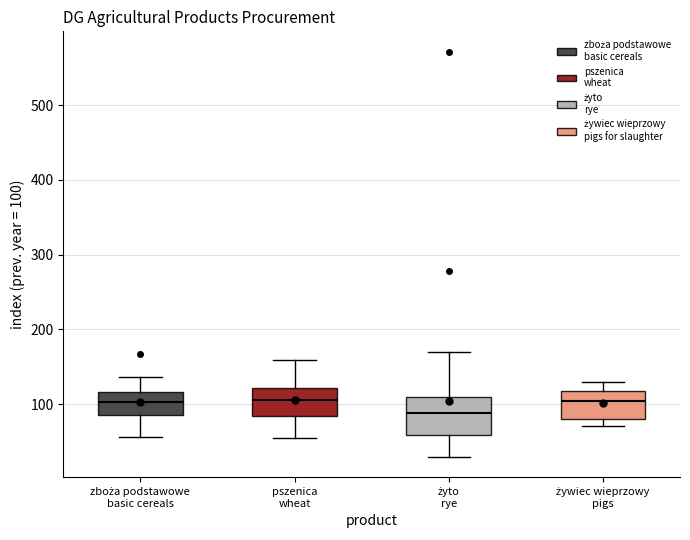

Reading left to right, read every box against the y-axis: the position of its median line, the range the box covers, and the ends of its whiskers. The values are not printed on the chart, so give them approximately, as read against the axis.

zboża podstawowe basic cereals: median 100, box 90 to 120, whiskers 60 to 140
pszenica wheat: median 100, box 80 to 120, whiskers 60 to 160
żyto rye: median 90, box 60 to 110, whiskers 30 to 170
żywiec wieprzowy pigs: median 100, box 80 to 120, whiskers 70 to 130